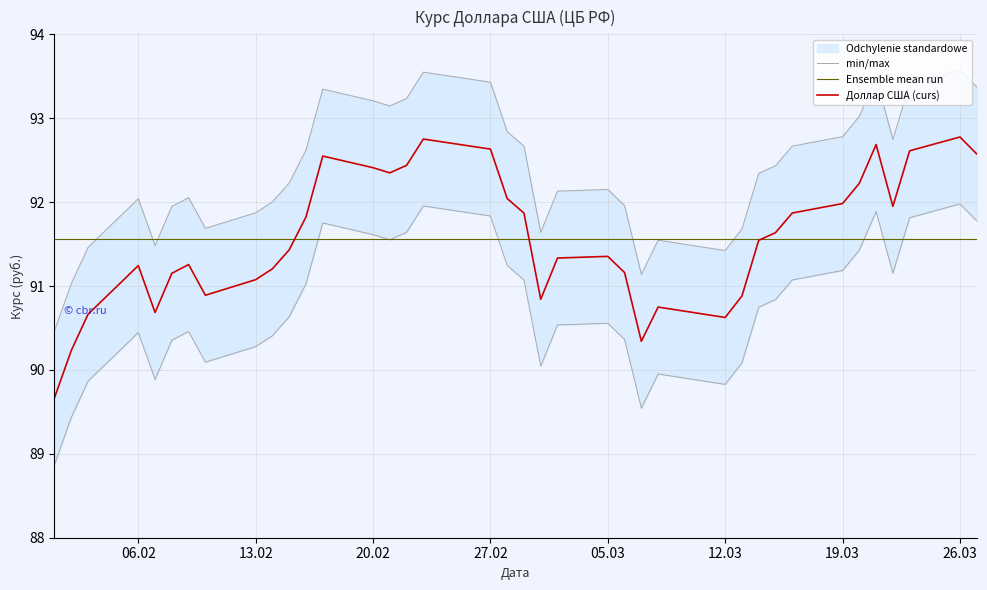

What is the highest value of the Ensemble mean run series?

91.6